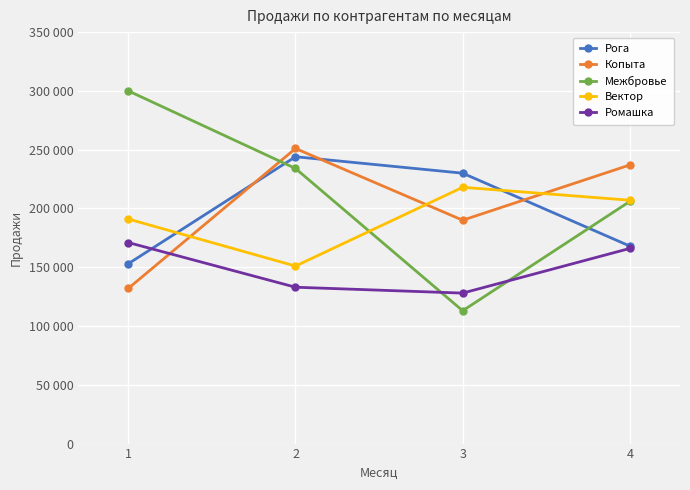

What is the difference between the Рога values at 1 and 2?

91000